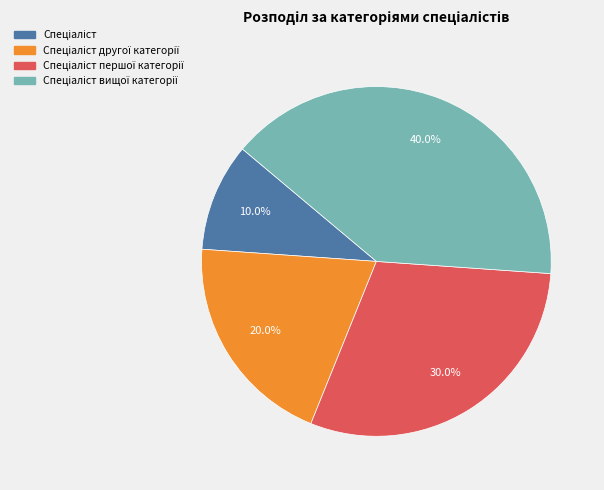

Does any single category account for the majority?

No